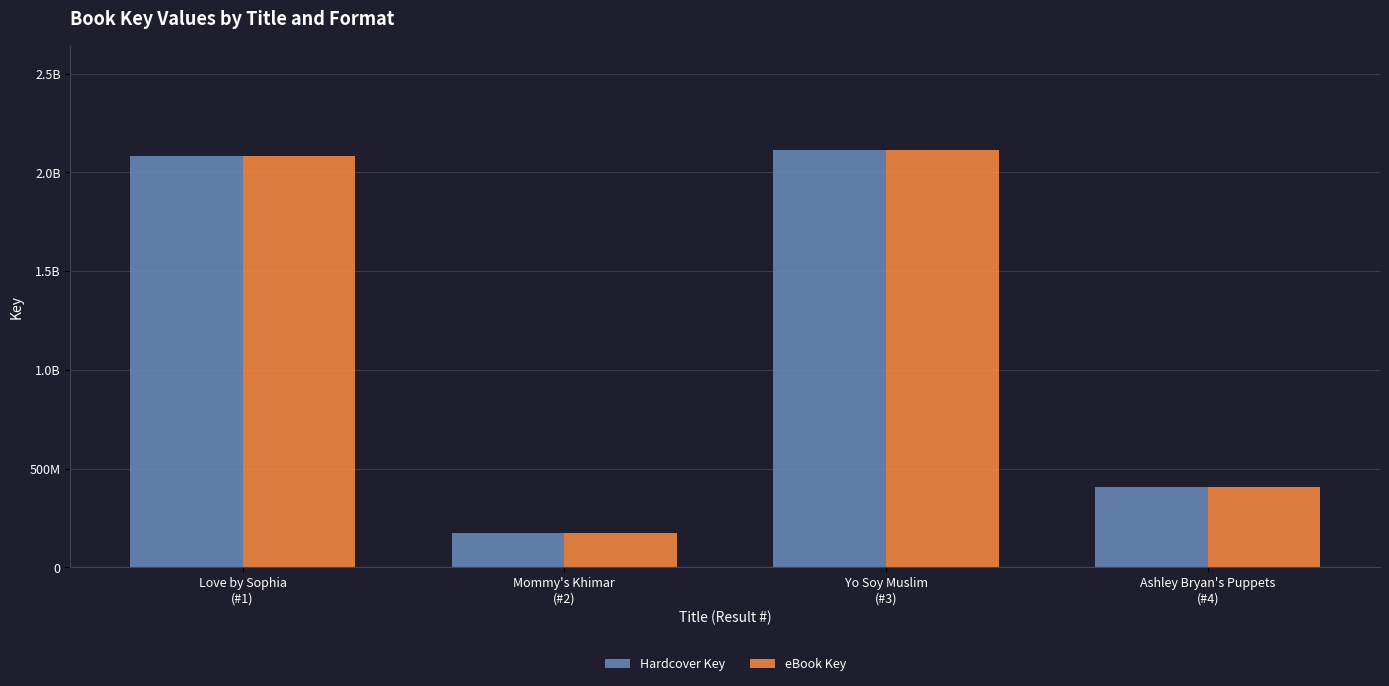

List the labels in order of eBook Key value, smallest first.

Mommy's Khimar
(#2), Ashley Bryan's Puppets
(#4), Love by Sophia
(#1), Yo Soy Muslim
(#3)